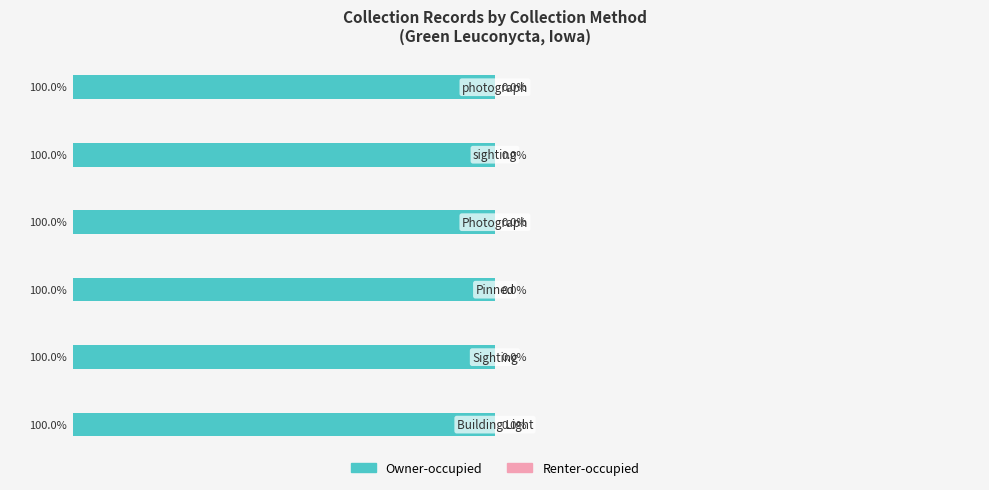

At photograph, list the series in order from largest to smallest.

Owner-occupied, Renter-occupied